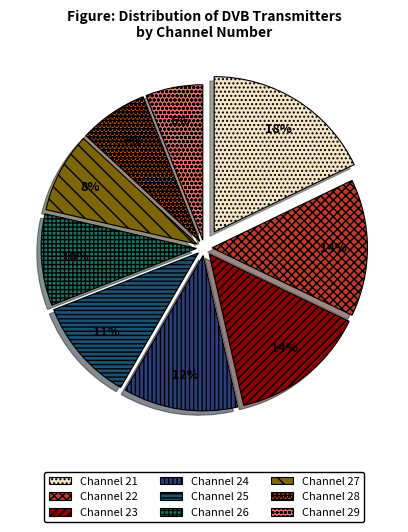

To the nearest percent, what is the average slice percentage?

11%